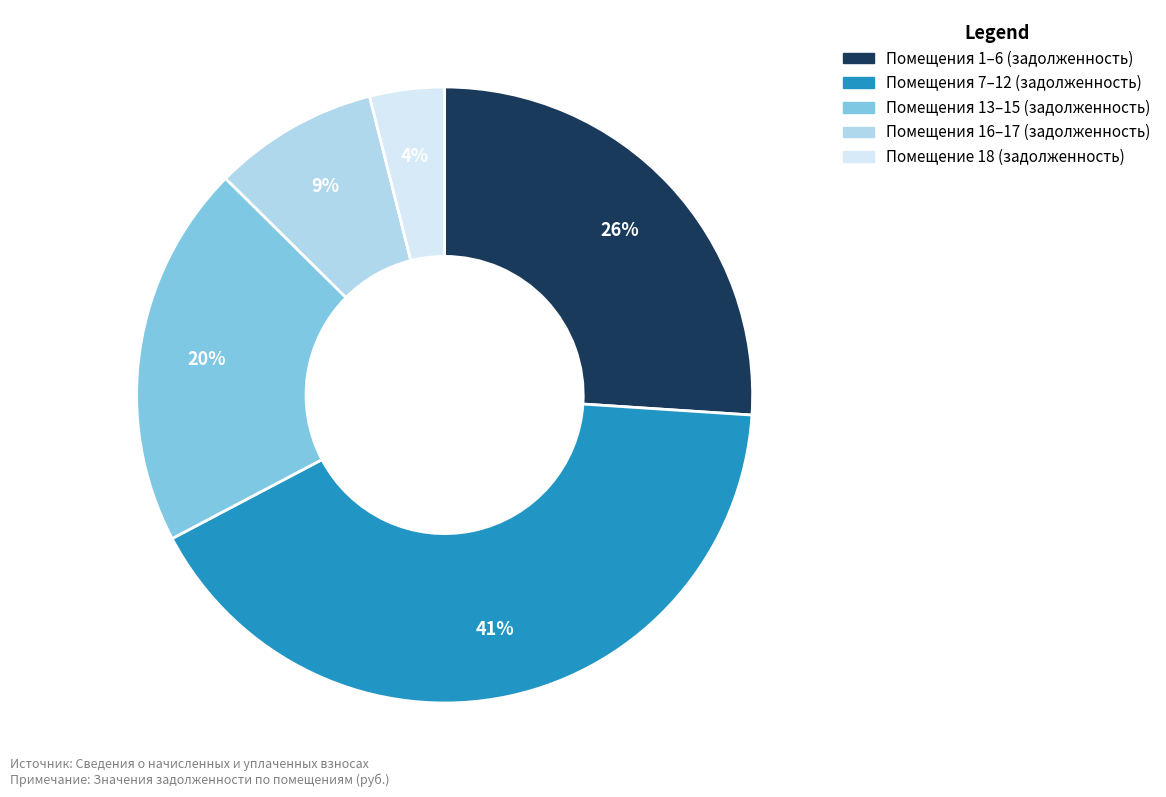

Does Помещения 7–12 (задолженность) account for over 50% of the chart?

No